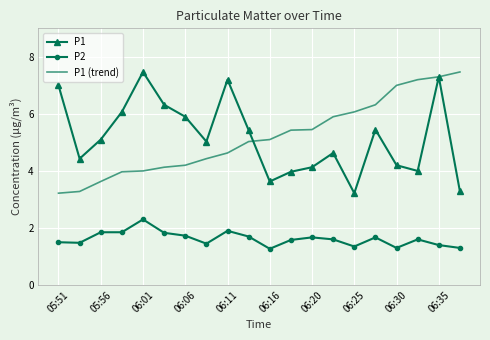

What is the smallest value displayed?

1.3